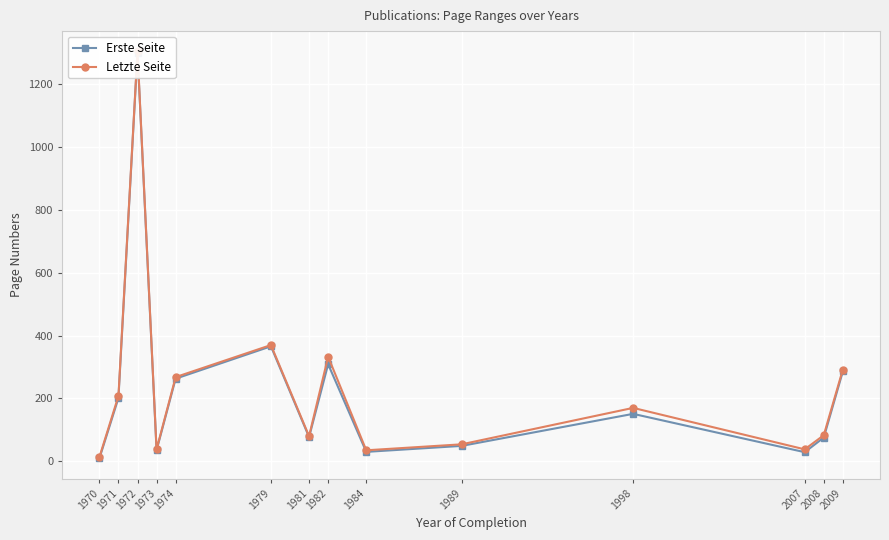

True or false: Erste Seite has more than 1 interior local peaks.

True